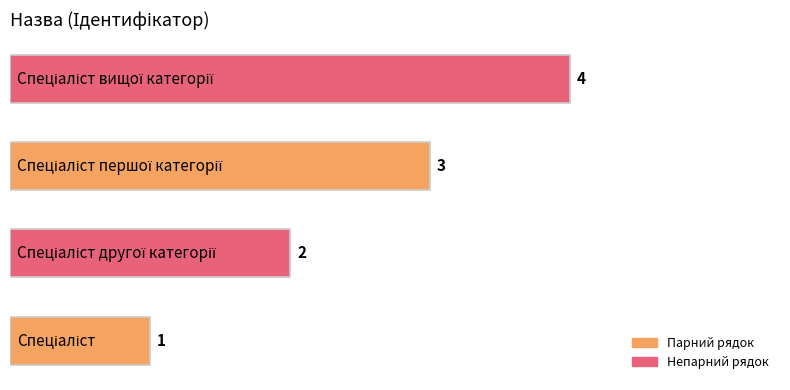

How many distinct data groups are displayed?

1